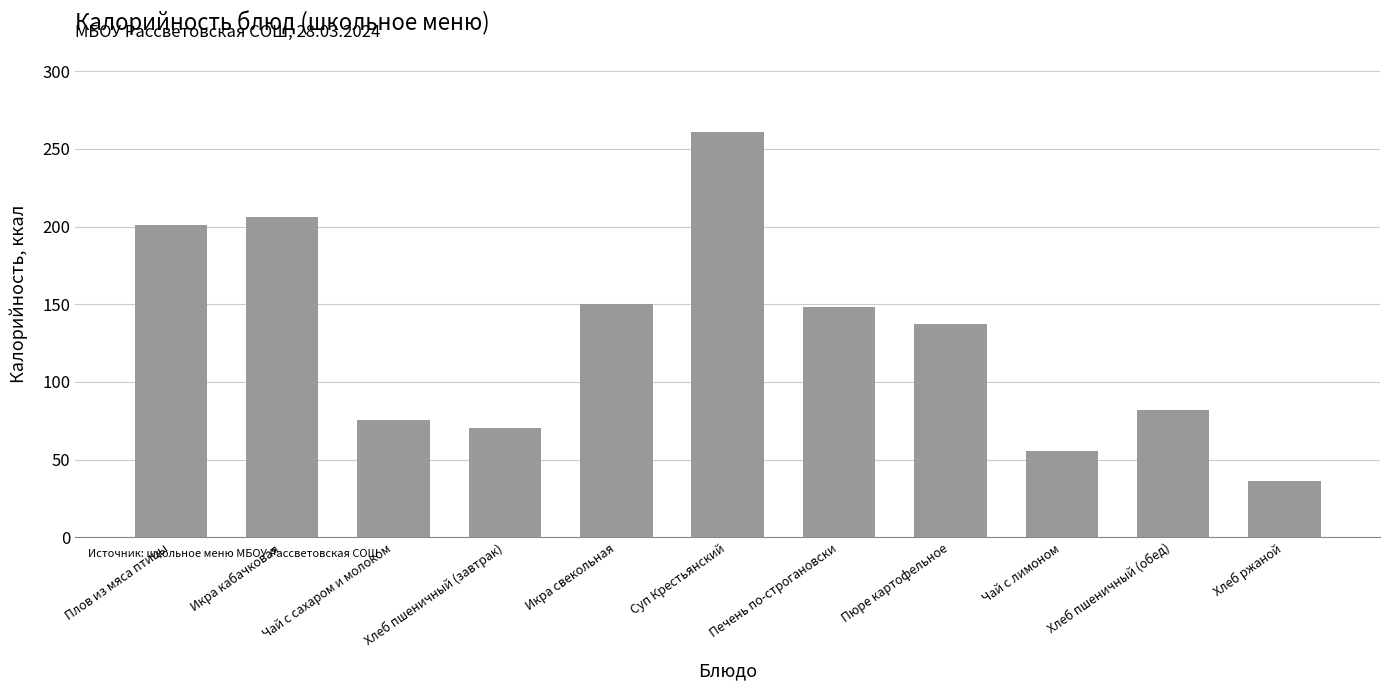

What is the difference between the values at Икра свекольная and Хлеб ржаной?

114.0